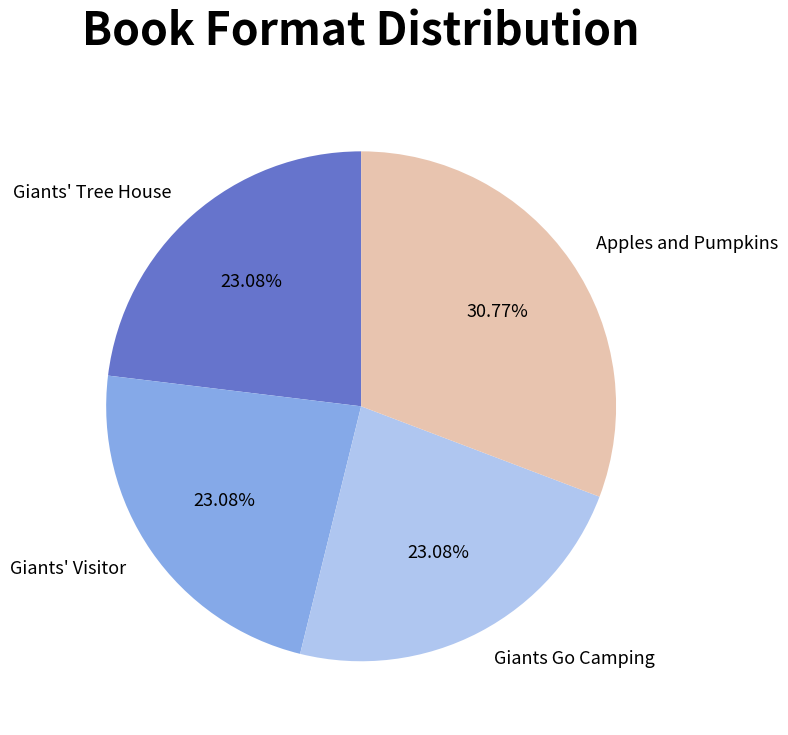

Does Giants' Tree House represent more than half of the total?

No